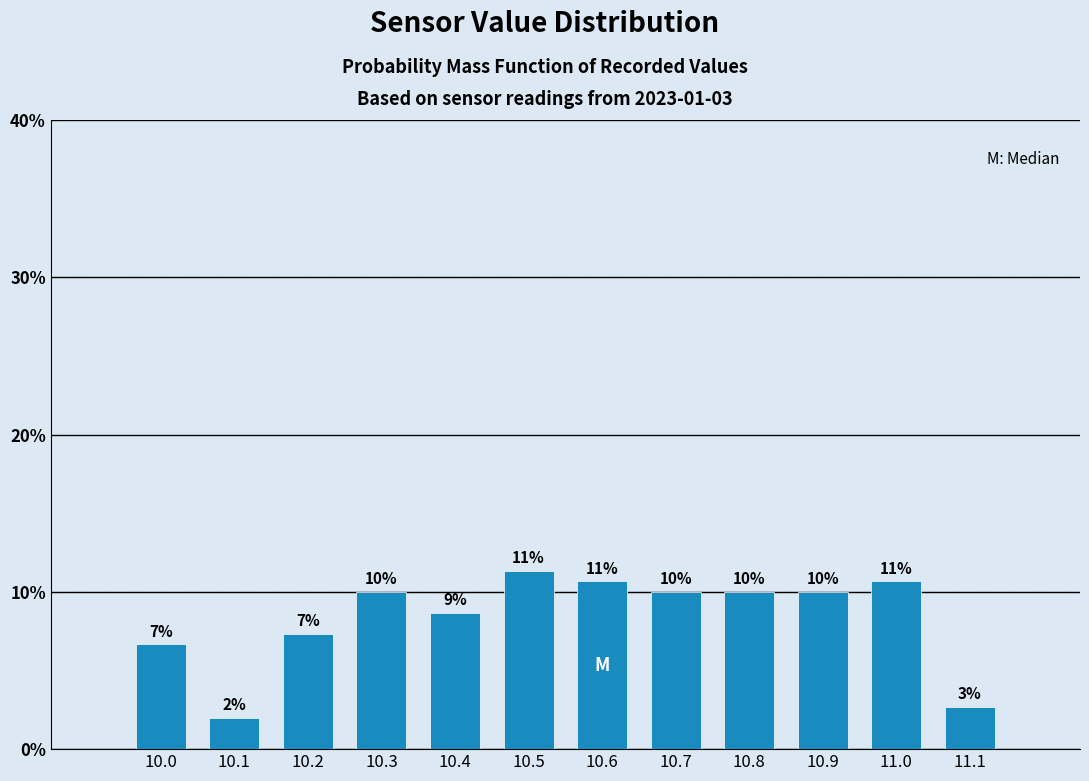

How many bars are there in total?

12